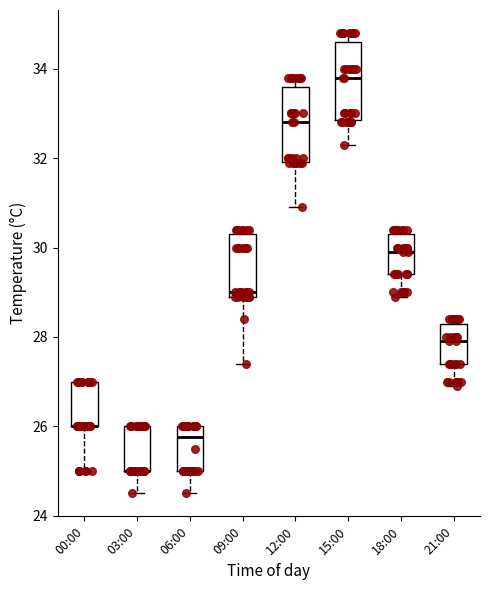

Reading left to right, read every box against the y-axis: the position of its median line, the range the box covers, and the ends of its whiskers. The values are not printed on the chart, so give them approximately, as read against the axis.

00:00: median 26.0 (drawn on the box's lower edge), box 26.0 to 27.0, whiskers 25.0 to 27.0
03:00: median 25.0 (drawn on the box's lower edge), box 25.0 to 26.0, whiskers 24.6 to 26.0
06:00: median 25.8, box 25.0 to 26.0, whiskers 24.6 to 26.0
09:00: median 29.0 (just above the box's lower edge), box 29.0 to 30.4, whiskers 27.4 to 30.4 (just above the box's upper edge)
12:00: median 32.8, box 32.0 to 33.6, whiskers 31.0 to 33.8
15:00: median 33.8, box 32.8 to 34.6, whiskers 32.4 to 34.8
18:00: median 30.0, box 29.4 to 30.4, whiskers 29.0 to 30.4 (just above the box's upper edge)
21:00: median 28.0, box 27.4 to 28.4, whiskers 27.0 to 28.4 (just above the box's upper edge)